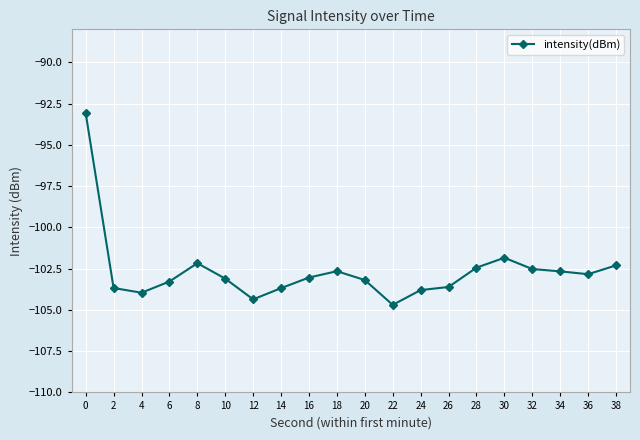

Which category has the lowest value across all series?

22